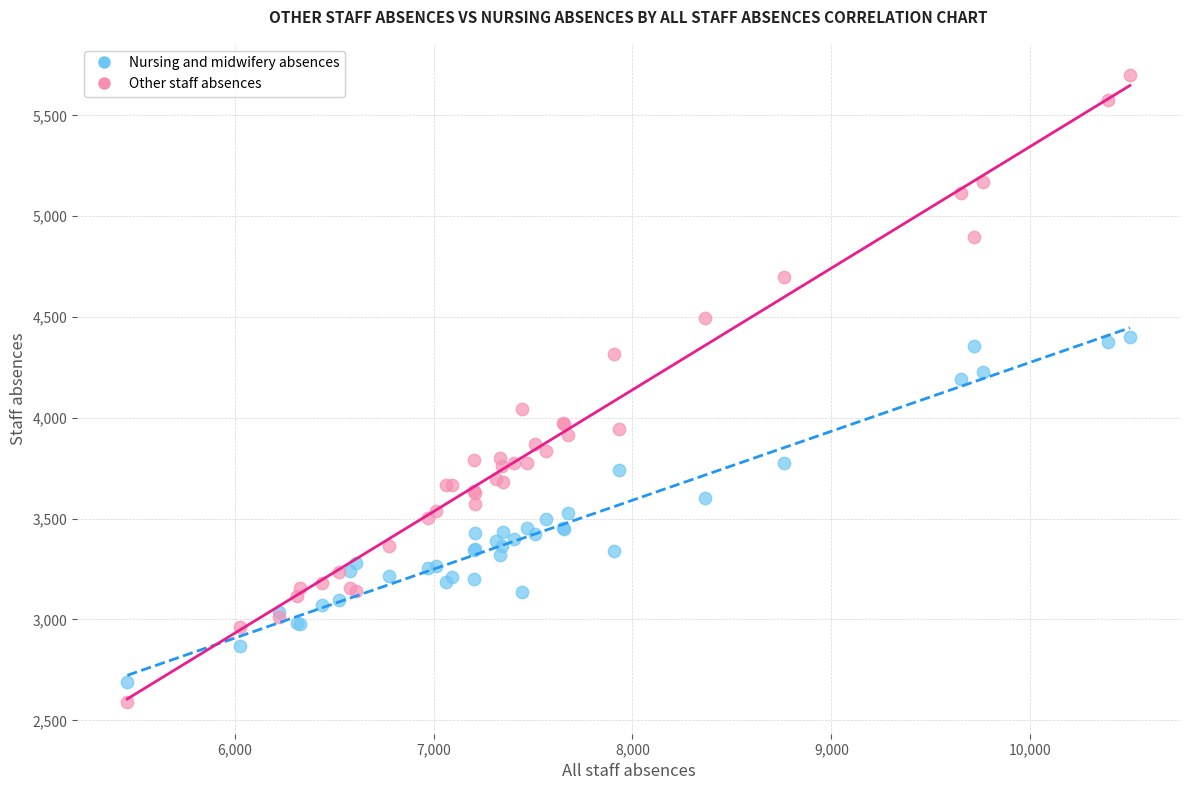

Which series has the largest Y range (max minus min)?

Other staff absences